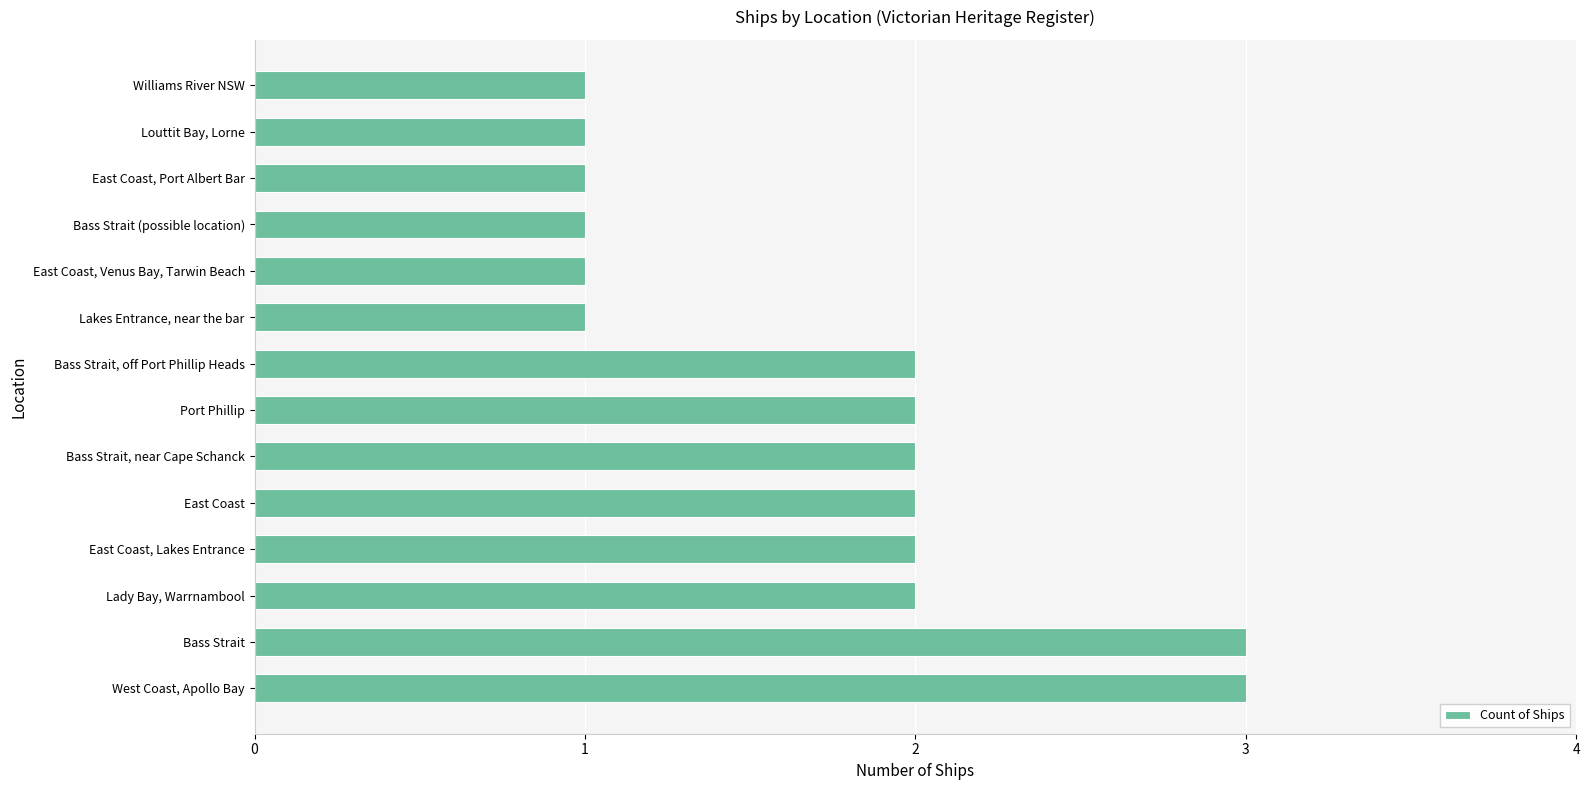

Are the bars horizontal?

Yes